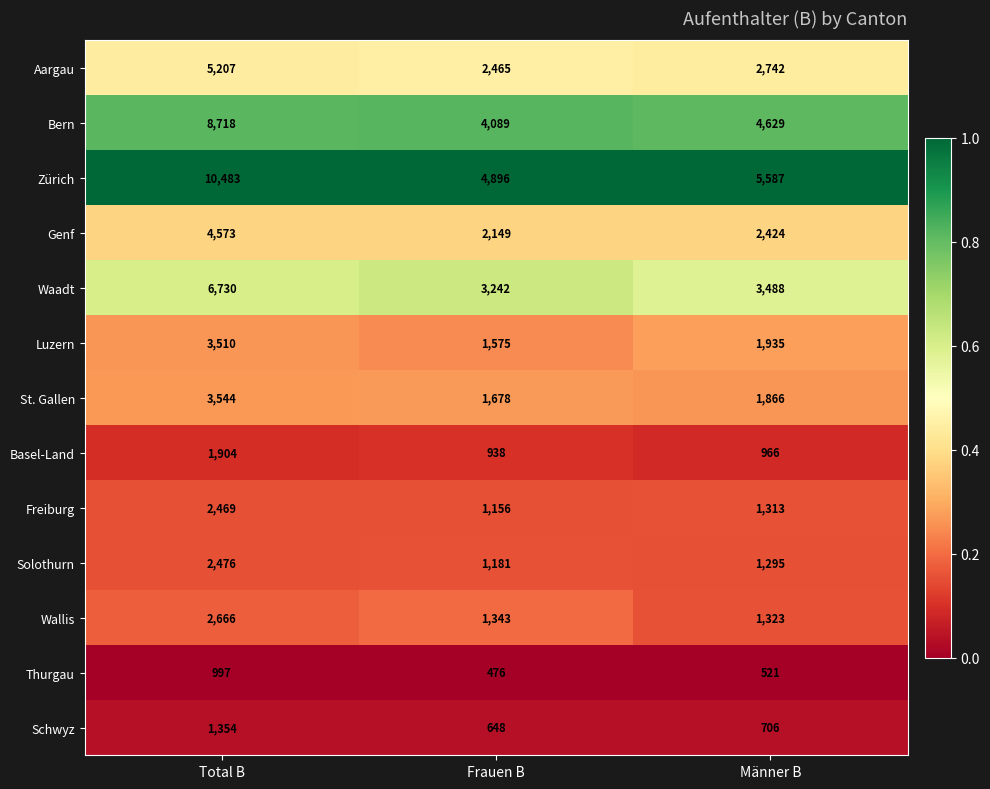

What is the total value across all series at Frauen B?

25836